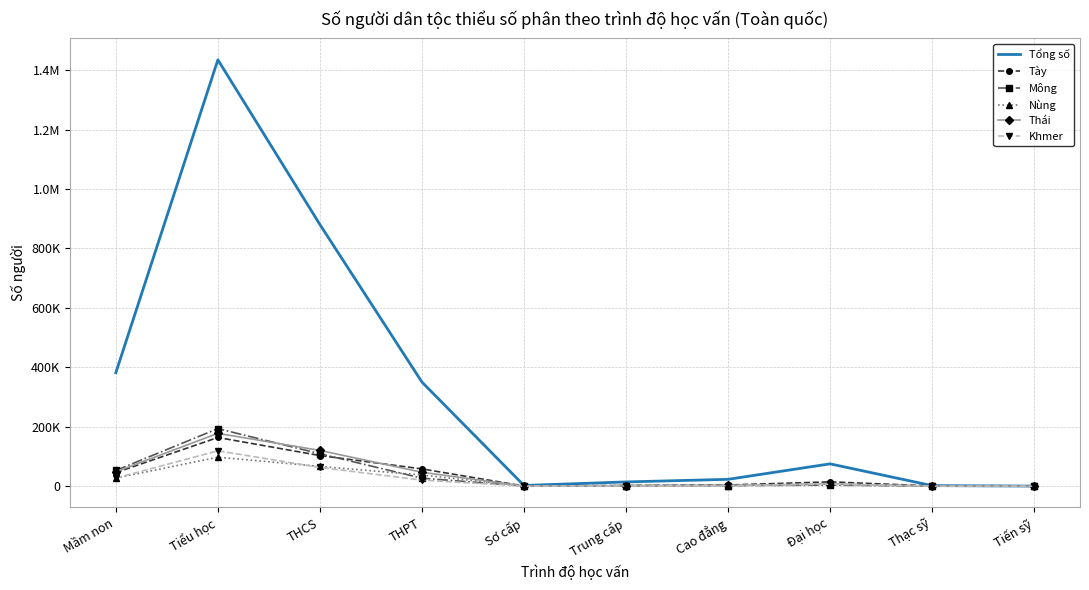

At how many categories does at least one series exceed 891781?

1